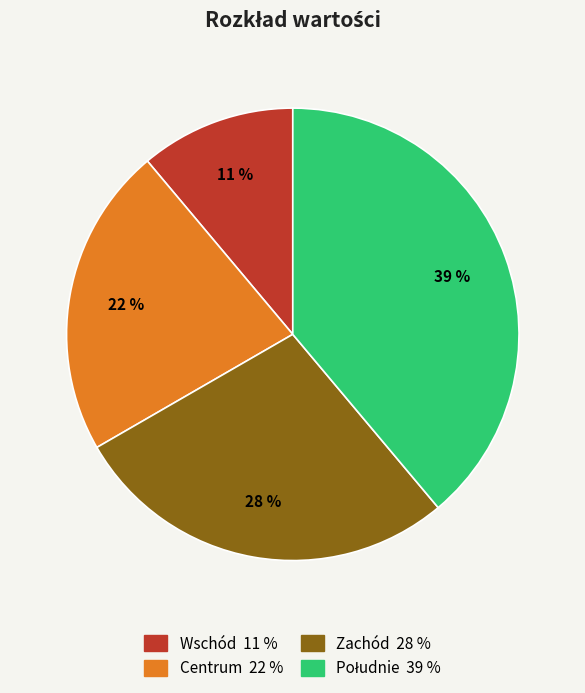

To the nearest percent, what is the difference between the Centrum and Zachód slice percentages?

6%